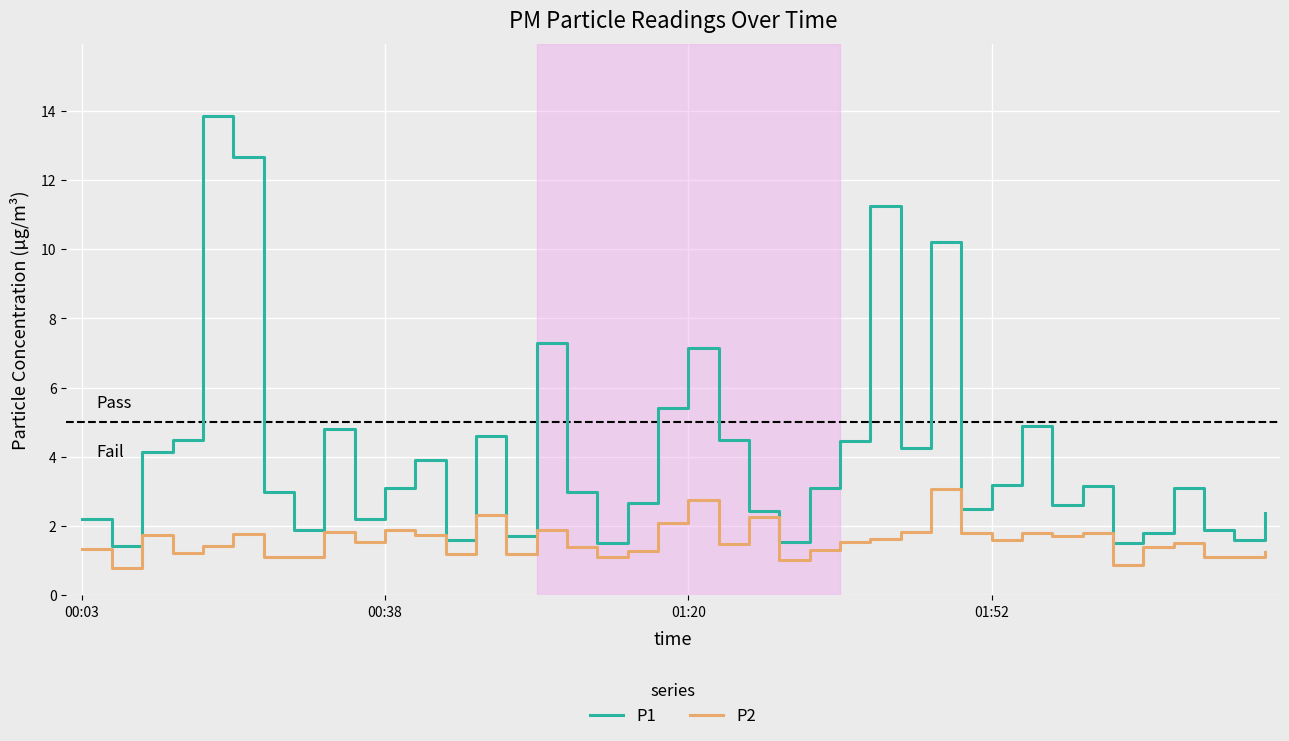

Which series has the largest total across all categories?

P1